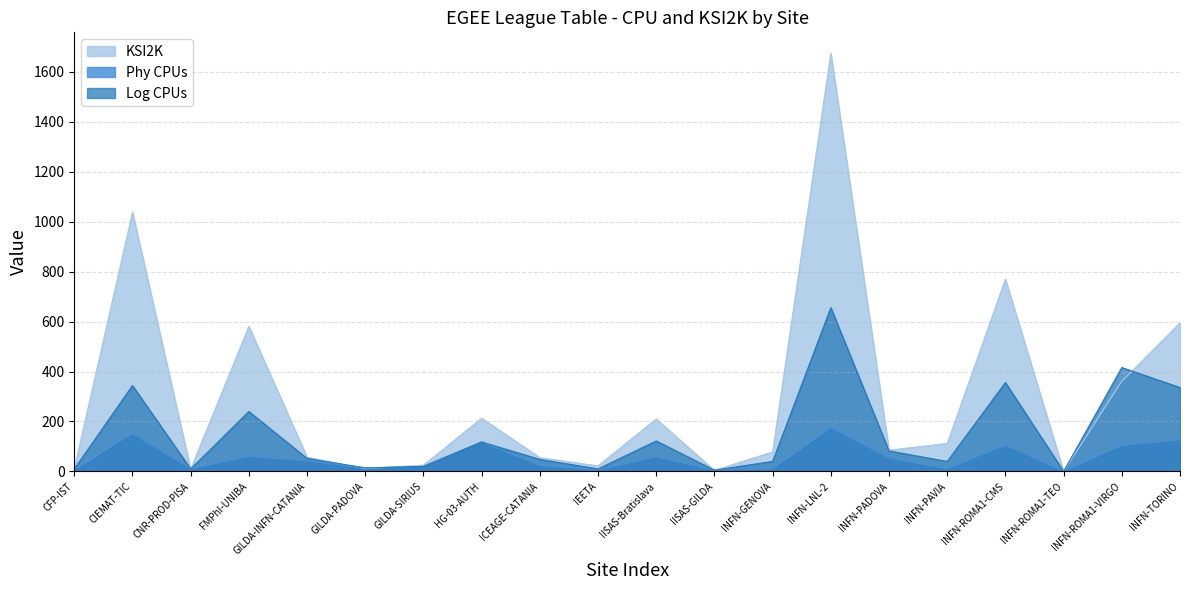

What is the spread (max minus min) of values at ICEAGE-CATANIA?

31